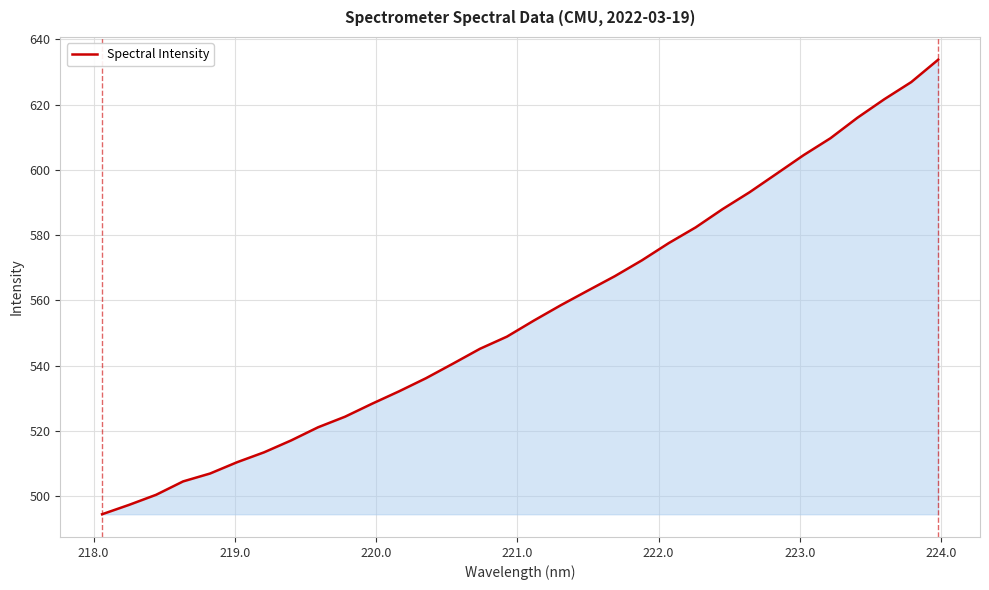

What is the maximum value shown in the chart?

633.8